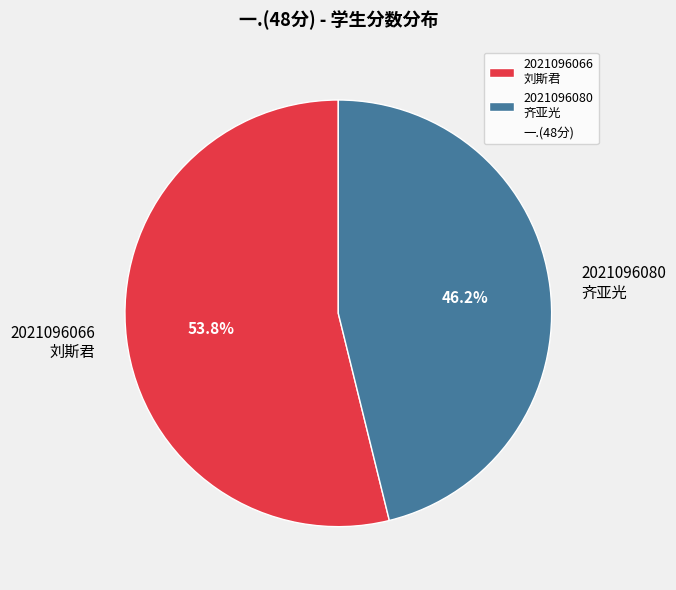

Does 2021096080 齐亚光 represent more than half of the total?

No